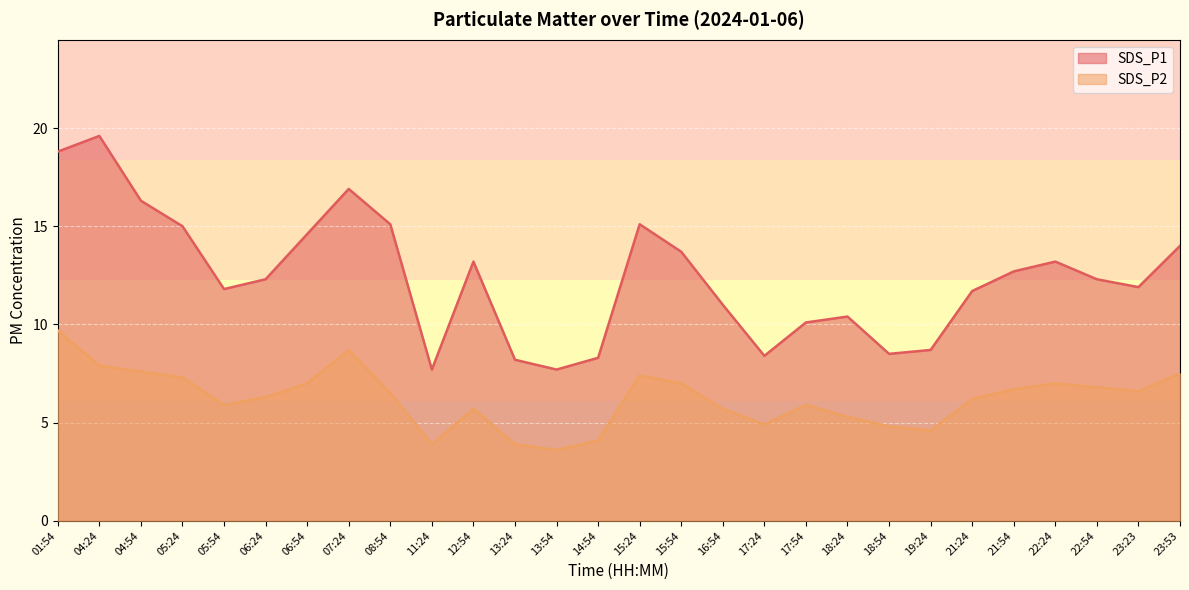

At which category does SDS_P2 reach its first local valley?

05:54